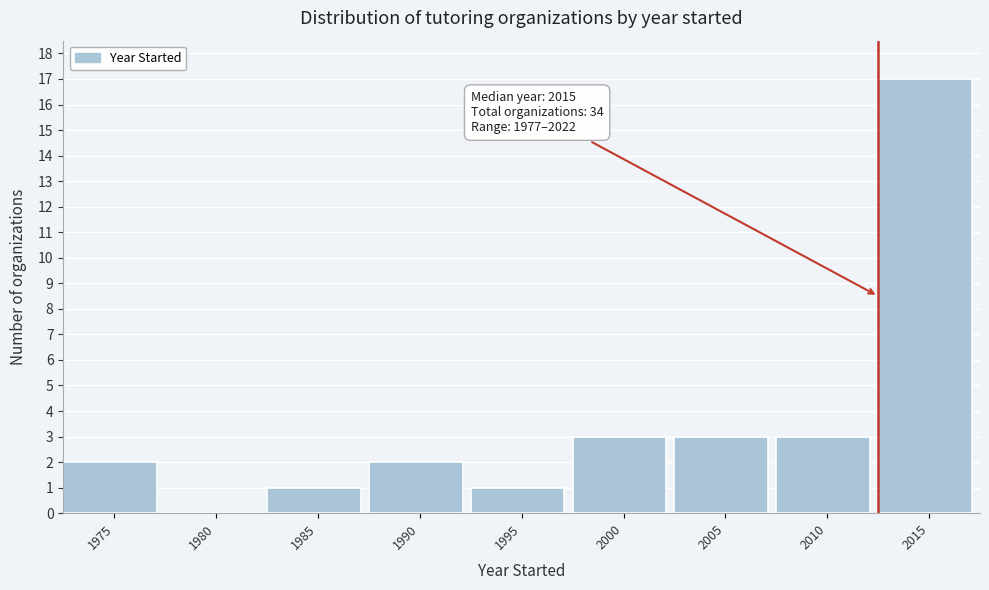

Reading left to right, transcribe all the data shown in this chart.

1975=2	1980=0	1985=1	1990=2	1995=1	2000=3	2005=3	2010=3	2015=17